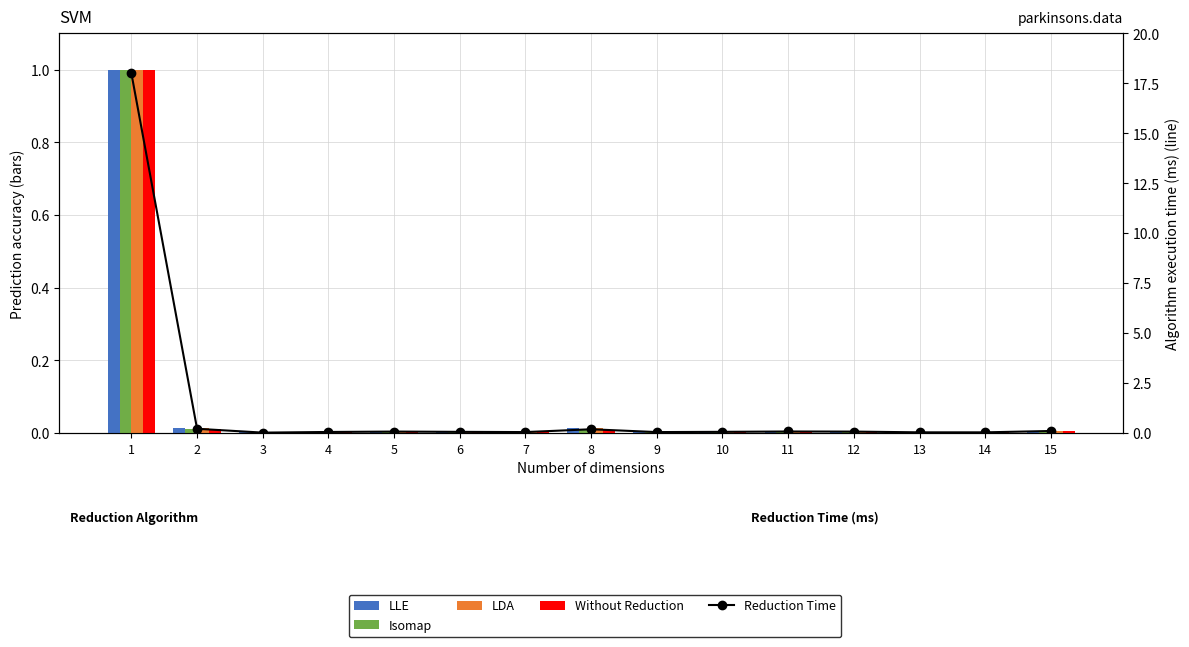

Does the chart contain stacked bars?

No